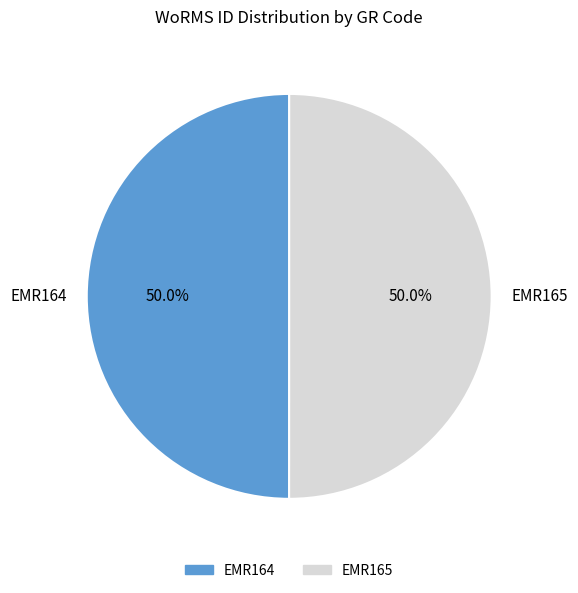

Approximately how many times larger is the value at EMR164 compared to EMR165?

1.0